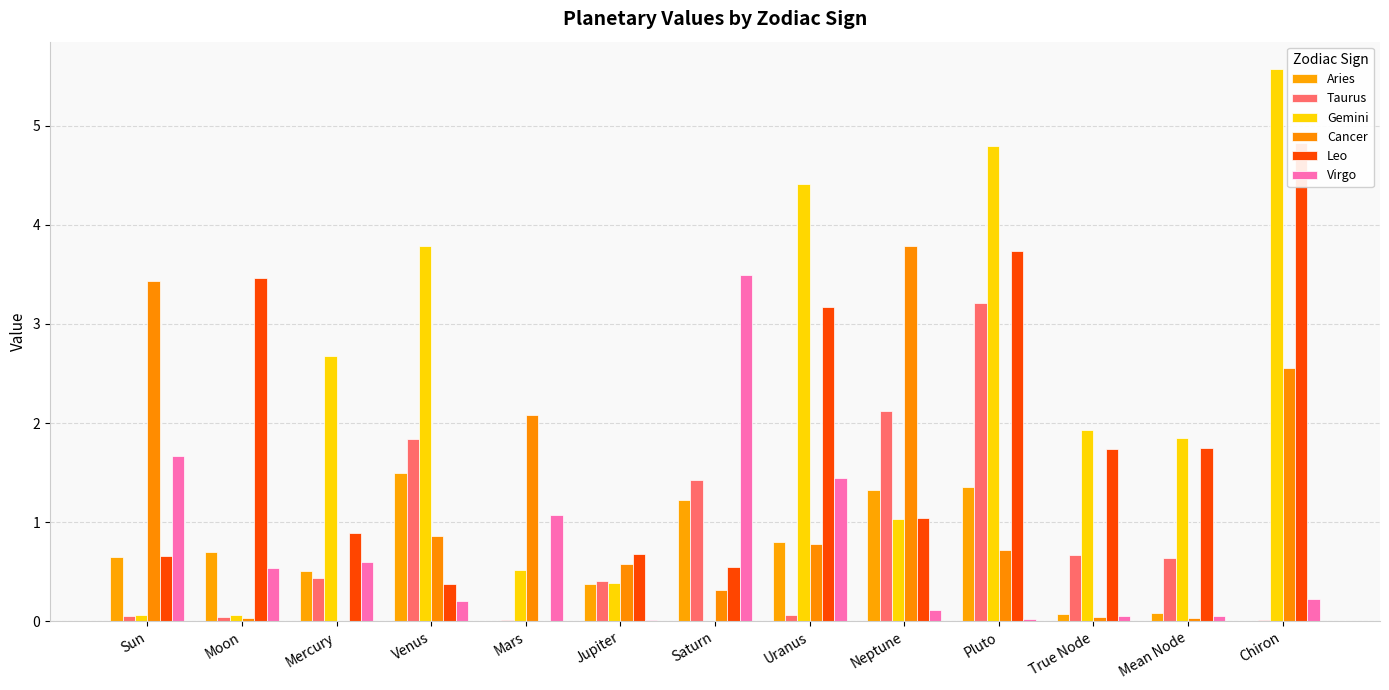

What is the total value across all series at Mean Node?

4.4